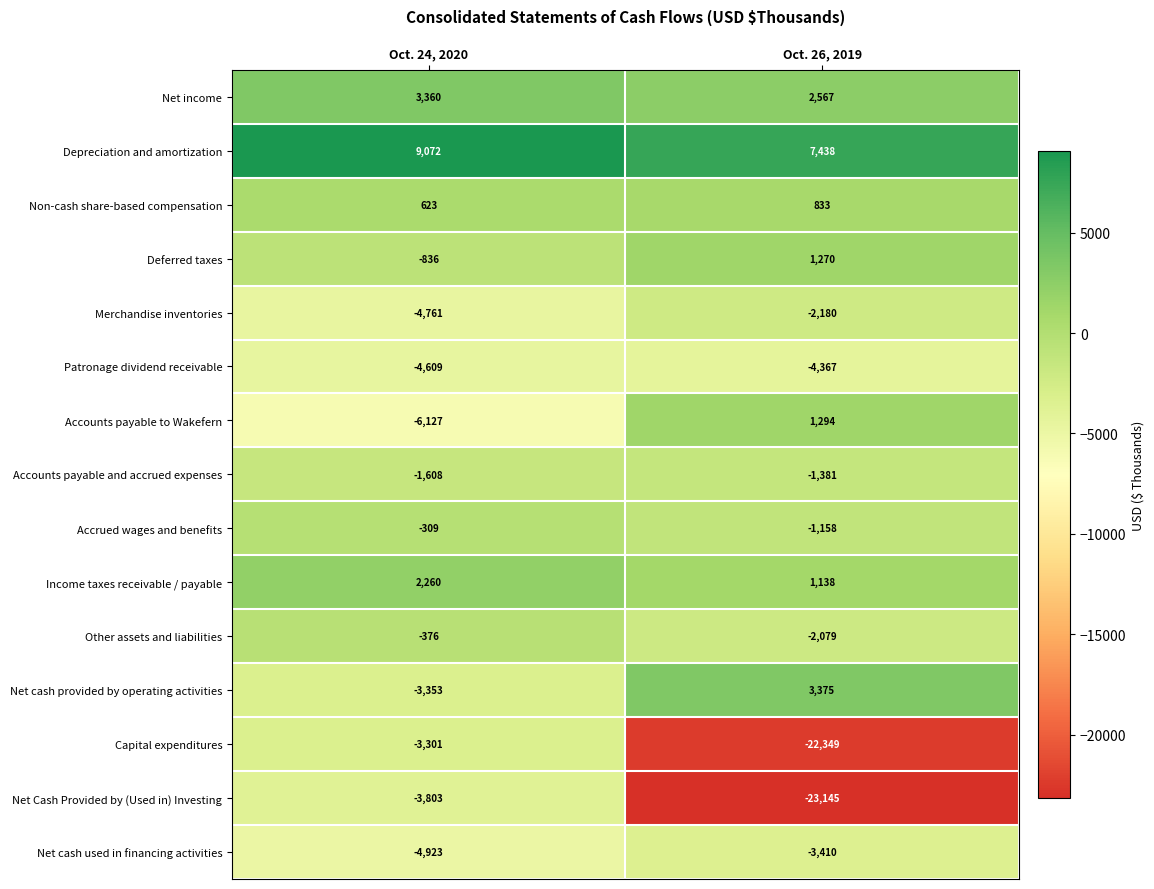

Which series changed the most between Oct. 24, 2020 and Oct. 26, 2019?

Net Cash Provided by (Used in) Investing